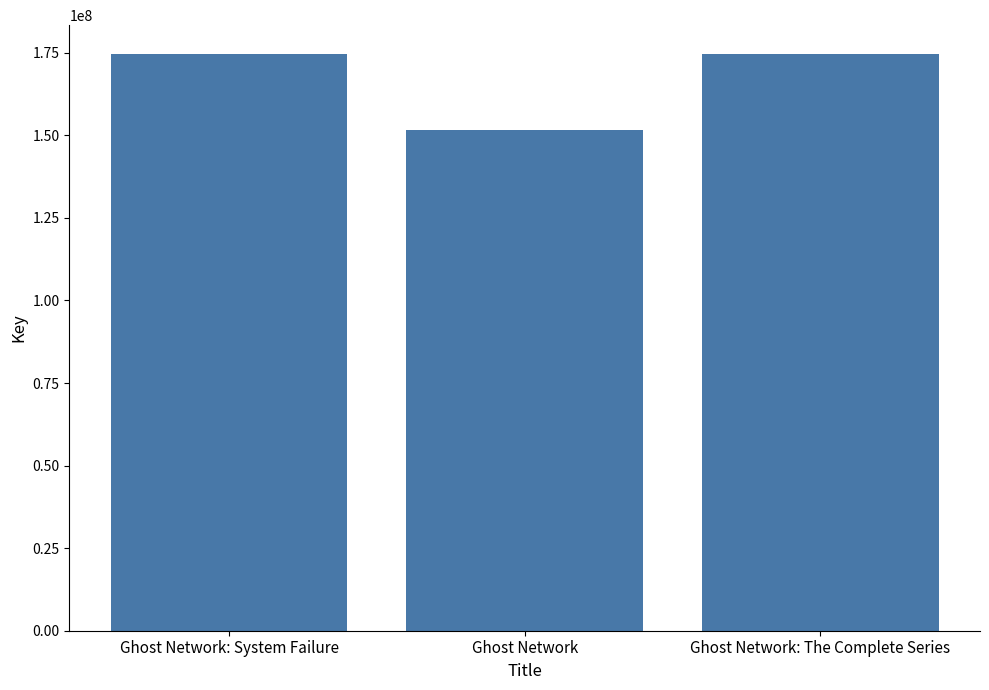

What is the label of the 1st bar from the right?

Ghost Network: The Complete Series